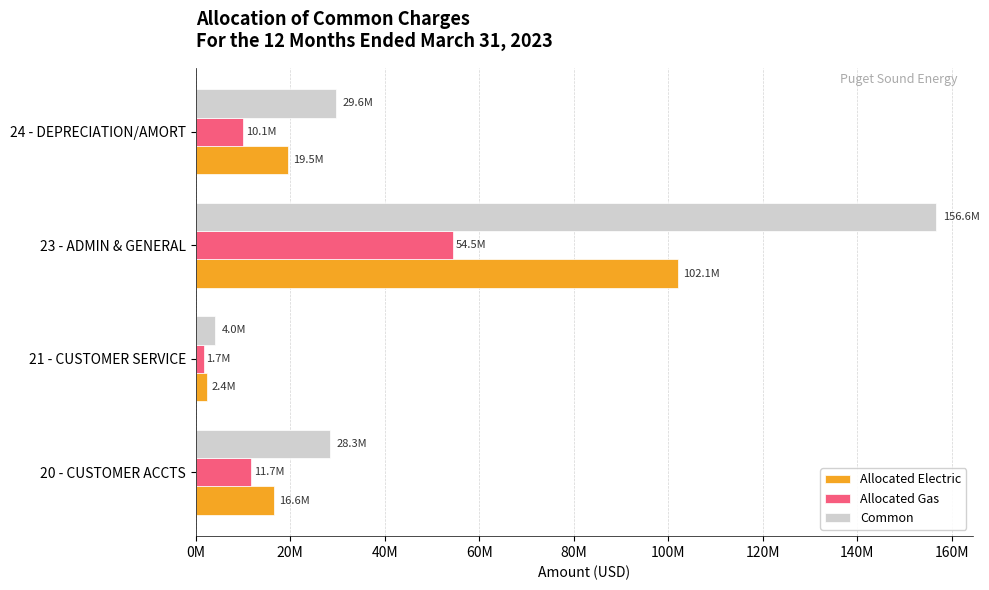

At which category is the sum across all series the highest?

23 - ADMIN & GENERAL